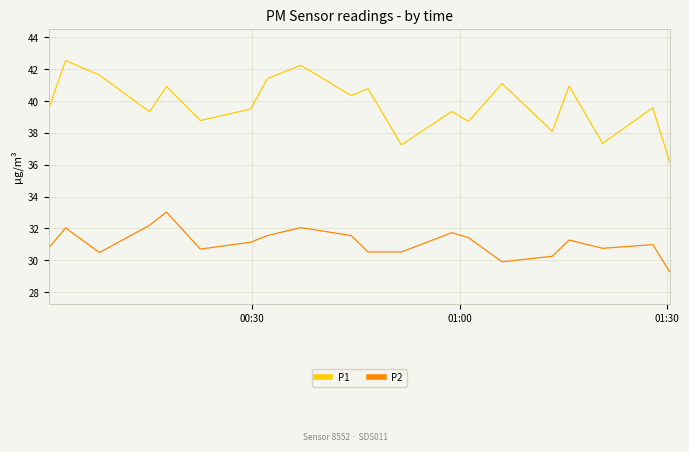

What is the minimum value shown in the chart?

29.3